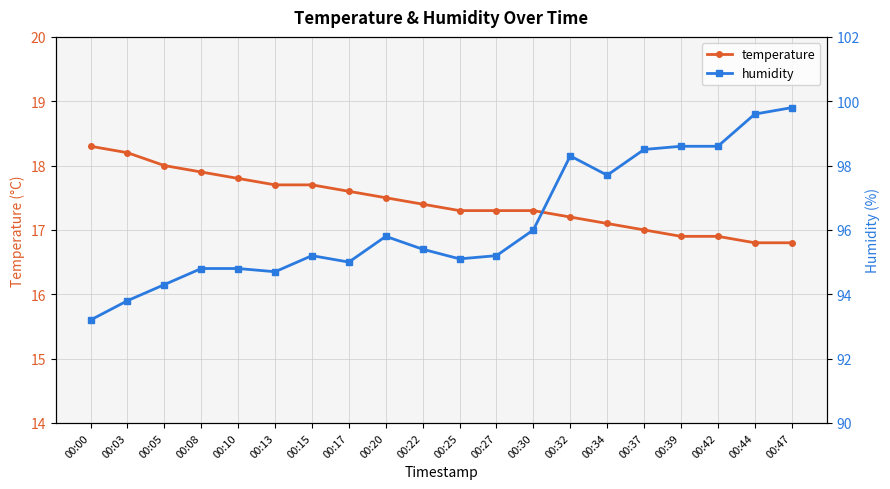

Where is the first local minimum for humidity?

00:13